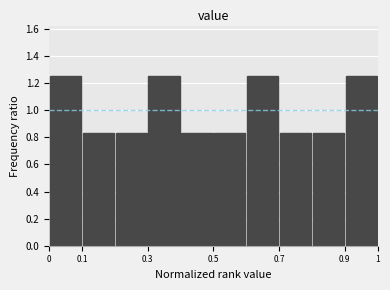

How tall is the bar that spans 0.2 to 0.3 on the x-axis? The values are not printed on the chart, so give them approximately, as read against the axis.

0.84